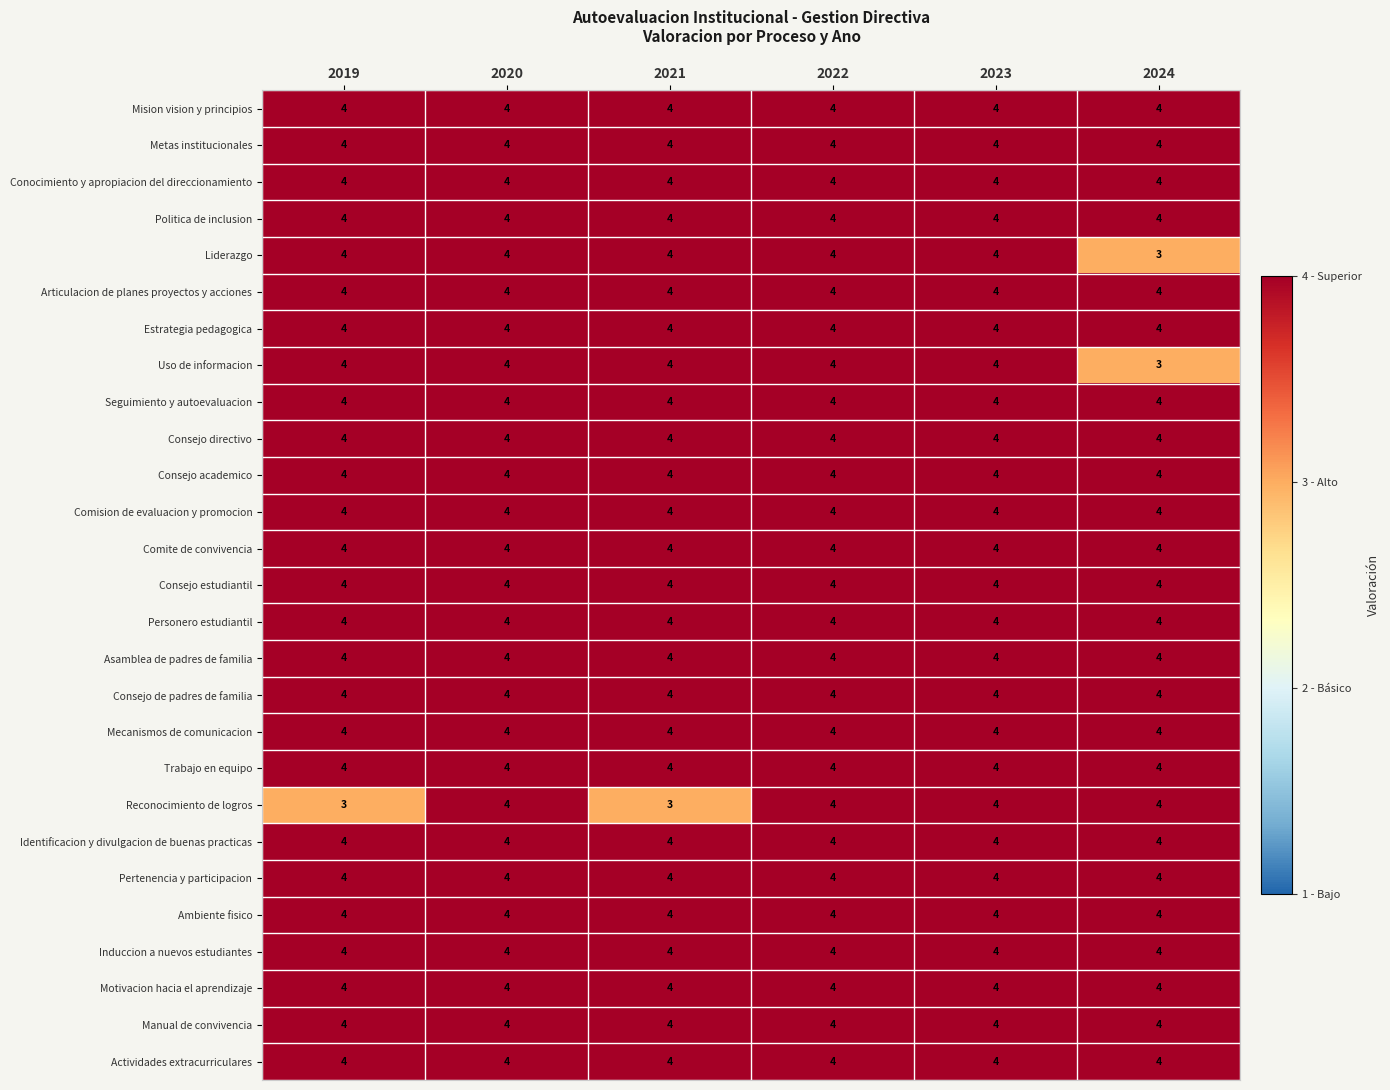

The value of Conocimiento y apropiacion del direccionamiento at 2022 is 4. True or false?

True